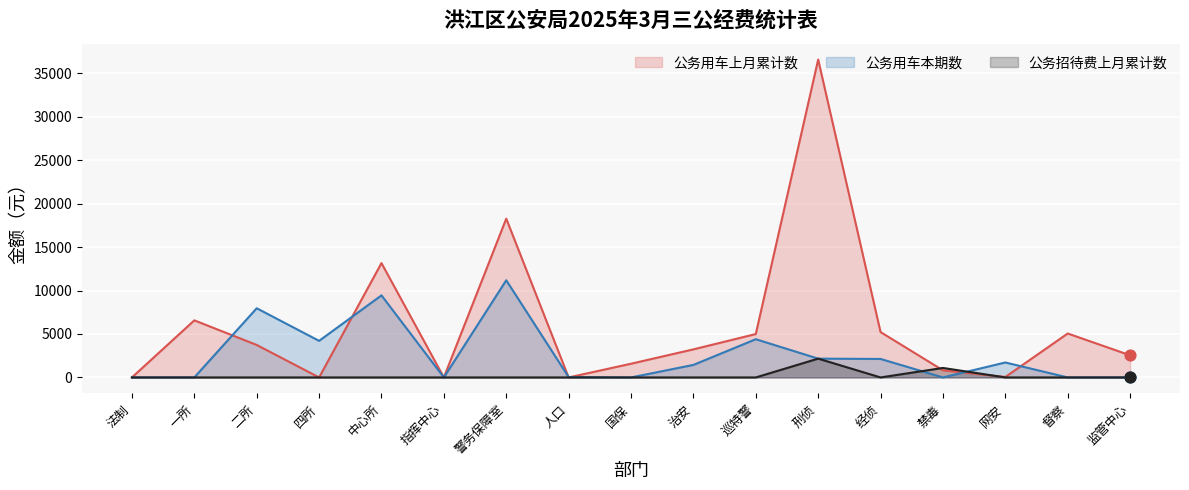

Is the value of 公务招待费上月累计数 at 督察 greater than the value of 公务用车上月累计数 at 刑侦?

No